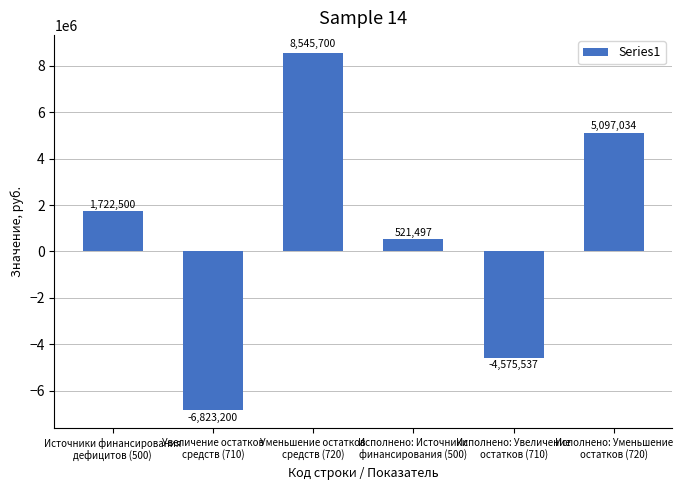

What is the value of the 5th bar from the left?

-4575537.1